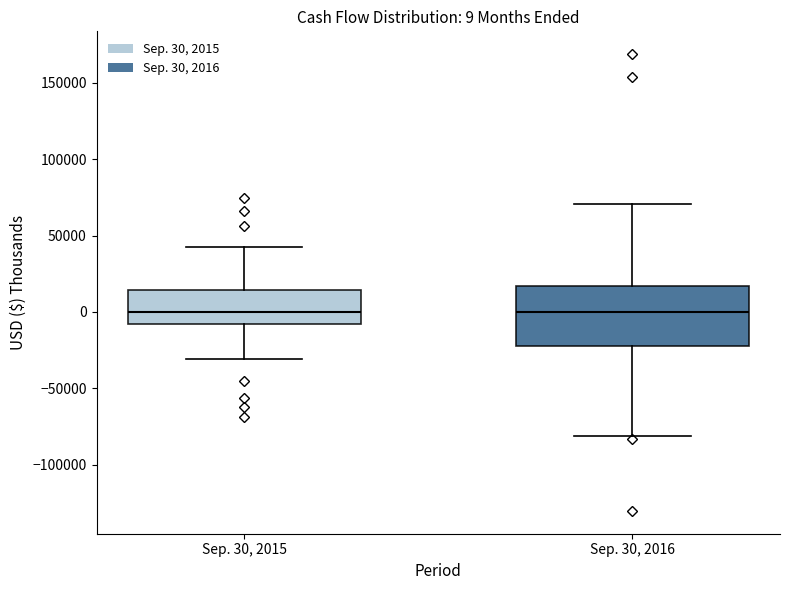

Comparing the boxes themselves (not the whiskers), which one is the tallest?

Sep. 30, 2016